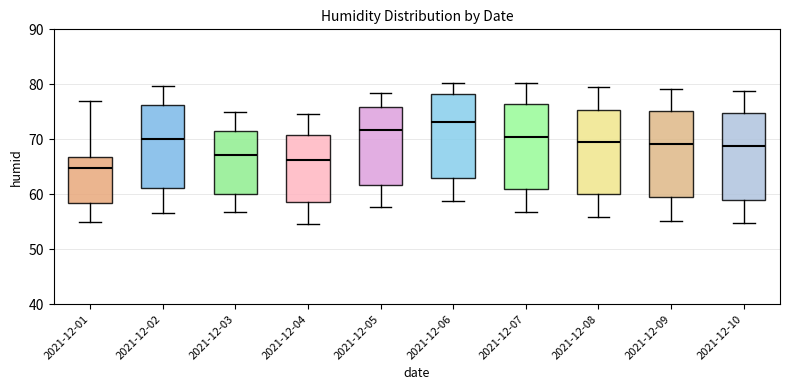

Which box has the highest median line?

2021-12-06